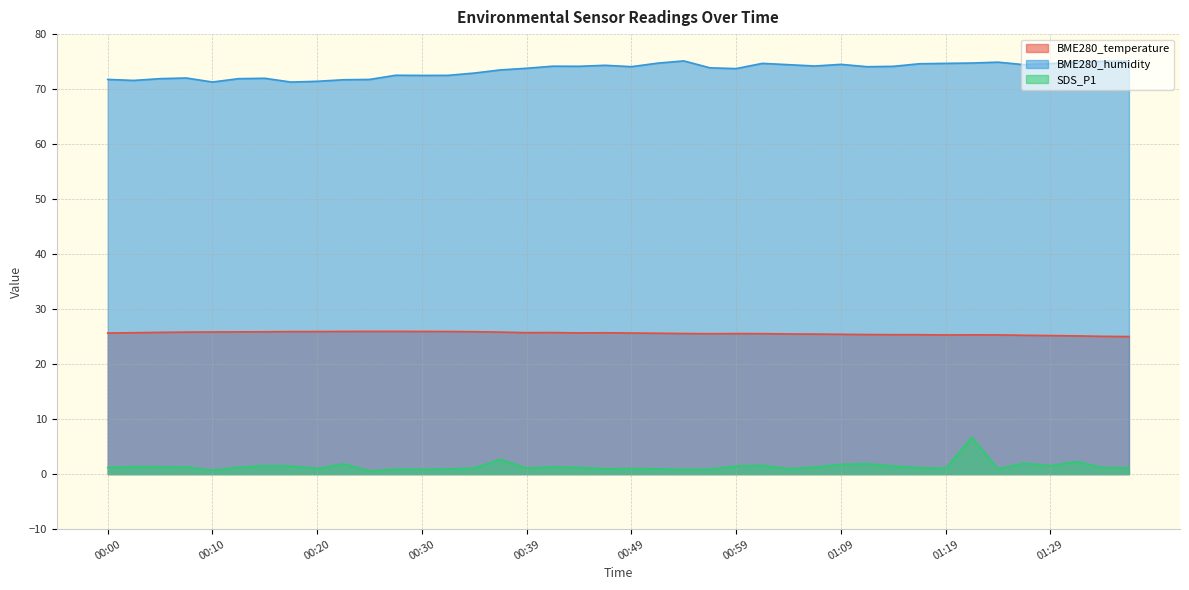

Reading left to right, list all the values displayed in this chart.

BME280_temperature: 25.6	25.7	25.8	25.8	25.8	25.9	25.9	25.9	25.9	25.9	25.9	25.9	25.9	25.9	25.9	25.8	25.7	25.7	25.7	25.7	25.6	25.6	25.6	25.5	25.6	25.5	25.5	25.5	25.4	25.4	25.4	25.4	25.3	25.3	25.3	25.2	25.2	25.1	25.1	25.0
BME280_humidity: 71.8	71.6	71.9	72.0	71.3	71.9	72.0	71.3	71.4	71.7	71.8	72.5	72.5	72.5	72.9	73.5	73.8	74.2	74.2	74.3	74.1	74.7	75.1	73.9	73.7	74.7	74.4	74.2	74.5	74.1	74.1	74.6	74.7	74.7	74.9	74.4	74.7	75.0	75.1	75.1
SDS_P1: 1.2	1.4	1.3	1.3	0.7	1.2	1.5	1.5	1.0	1.9	0.6	0.9	0.9	0.9	1.1	2.7	1.1	1.3	1.2	1.0	1.0	1.0	0.8	0.9	1.5	1.6	1.0	1.3	1.8	1.9	1.5	1.2	1.0	6.7	1.0	2.0	1.5	2.3	1.2	1.1